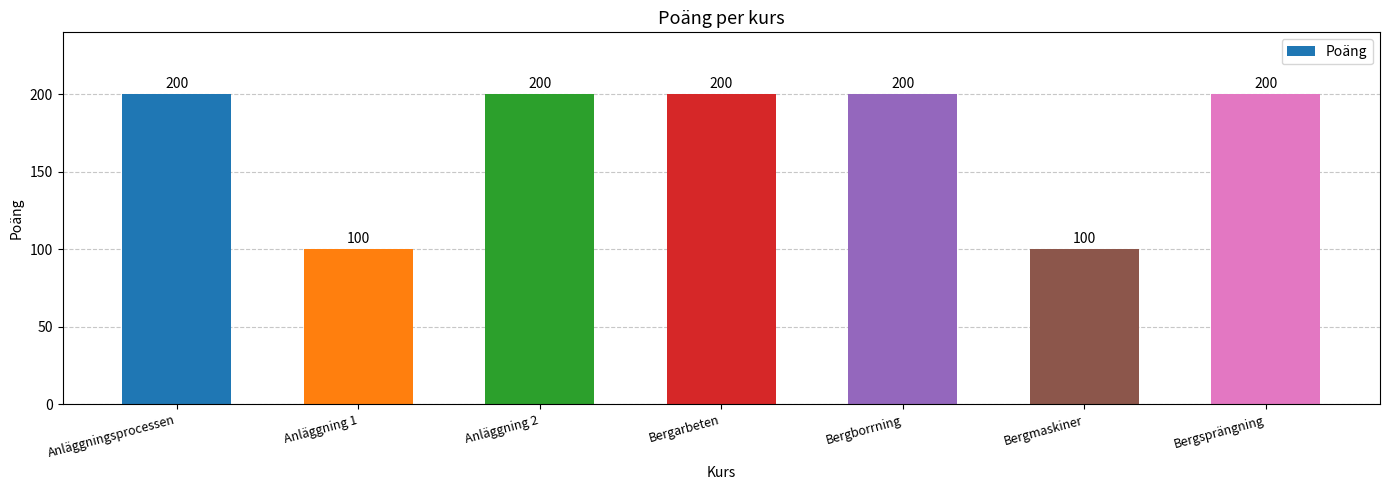

What is the smallest value displayed?

100